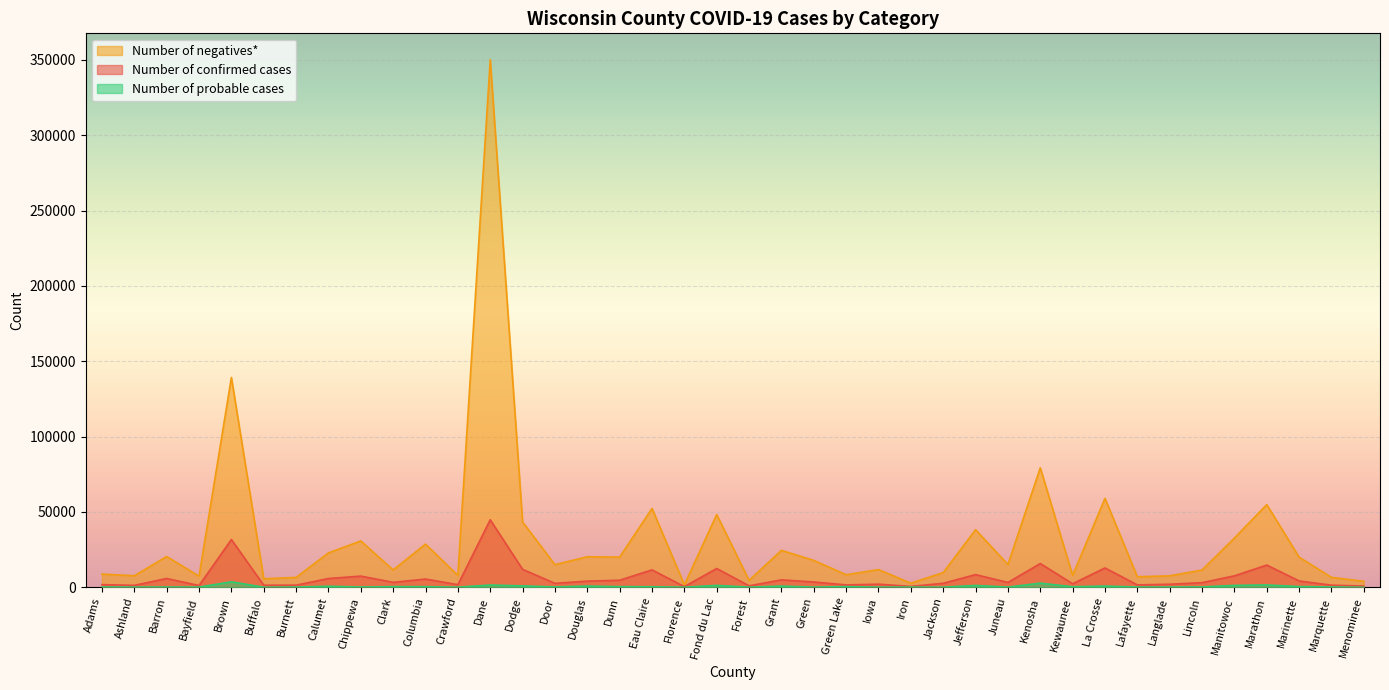

What is the label of the 4th point from the left?

Bayfield